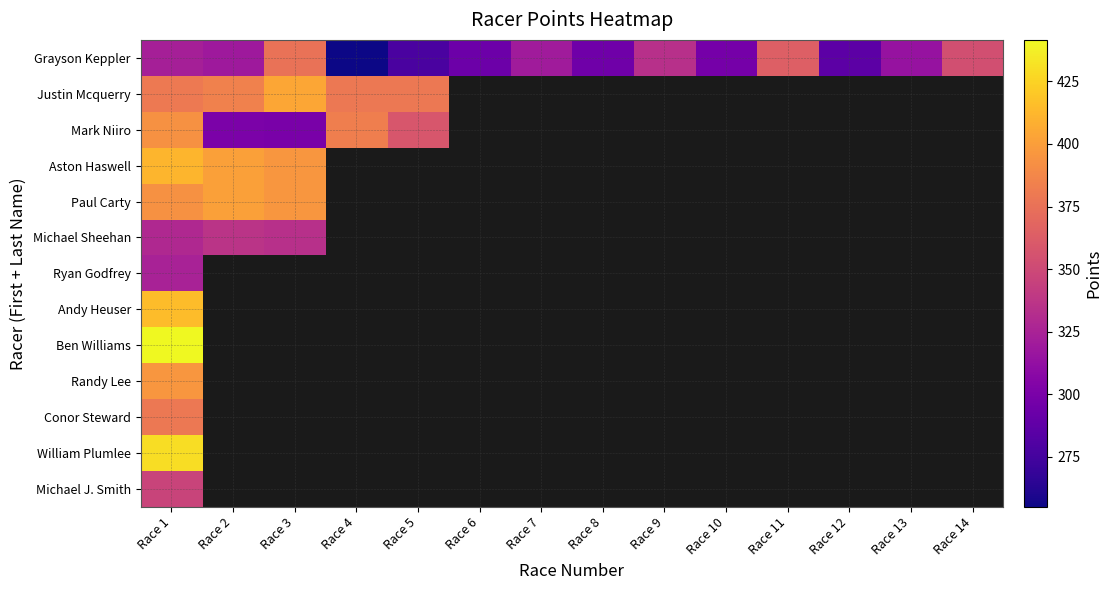

Which has a higher value, Race 1 or Race 3?

Race 3